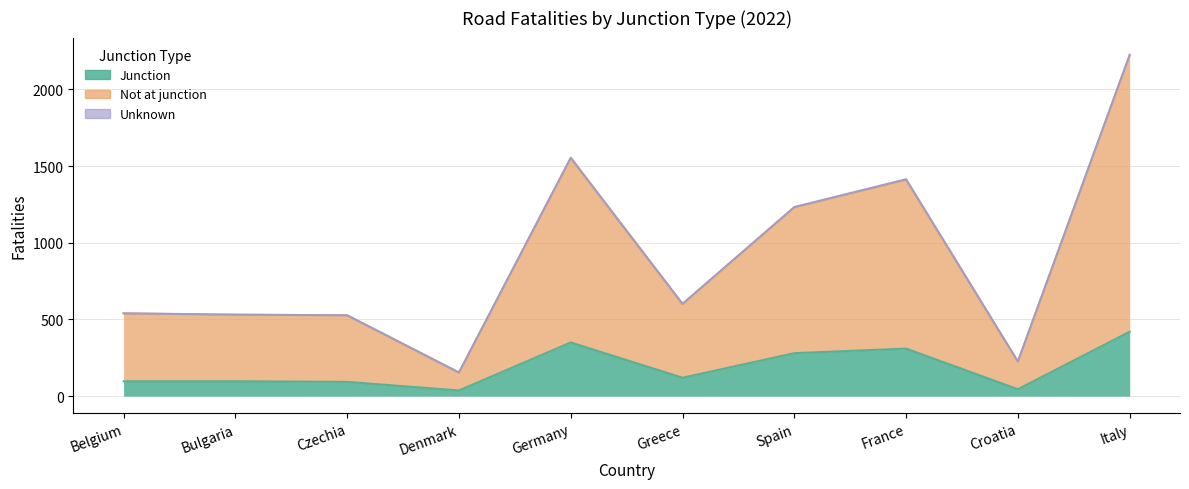

Is it true that Not at junction equals 261 at Spain?

False